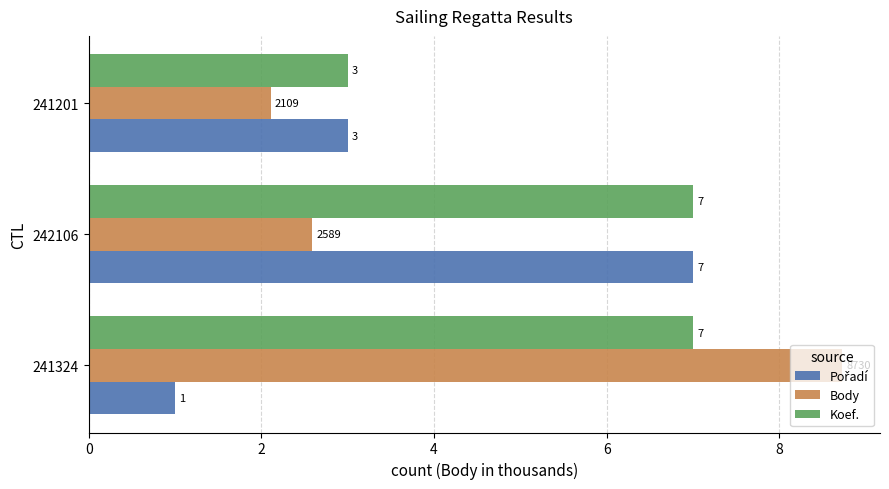

At how many categories does at least one series exceed 1?

3